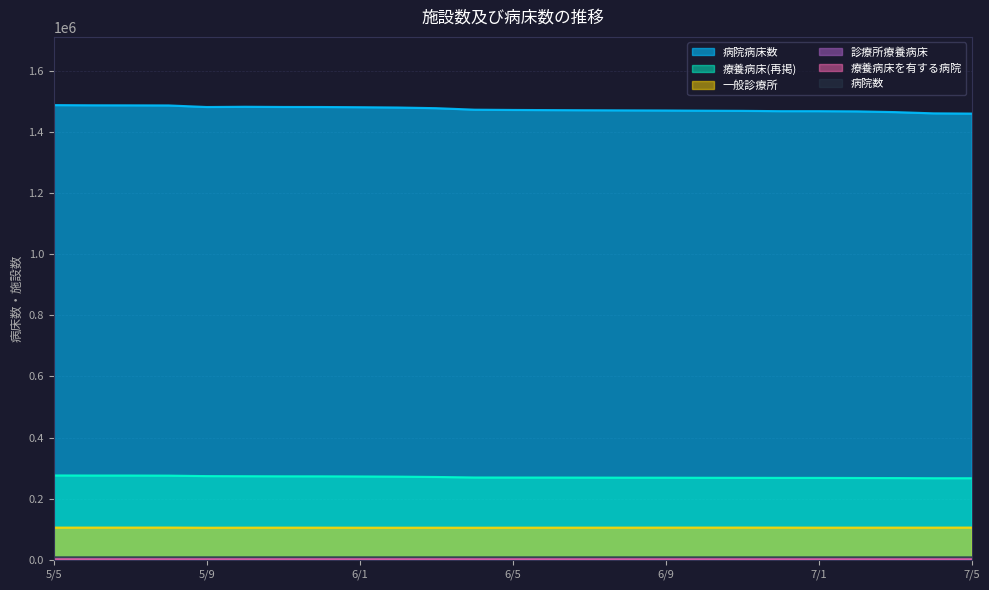

Count the number of data series in this chart.

6